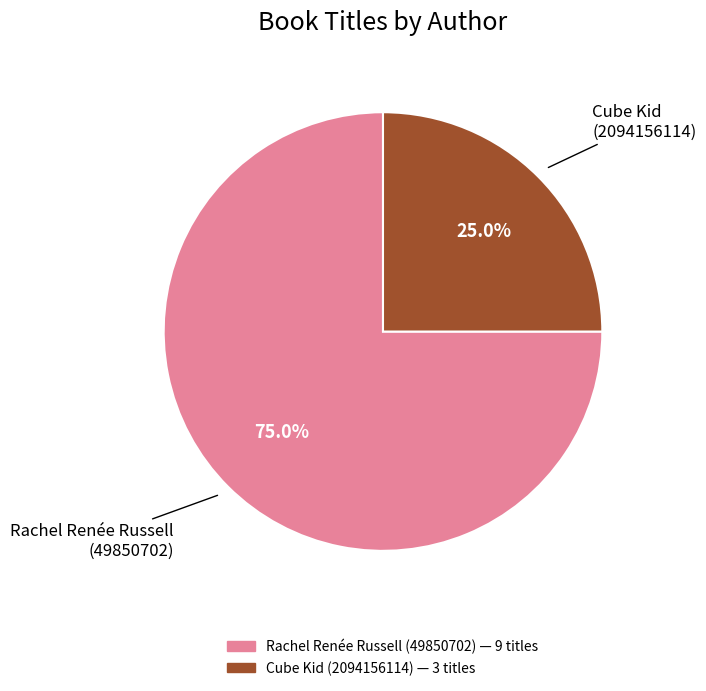

To the nearest percent, what is the average slice percentage?

50%